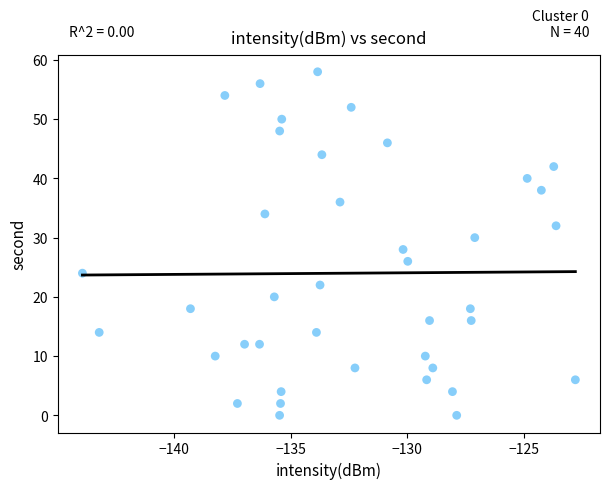

What is the range of Y values (max minus min)?

58